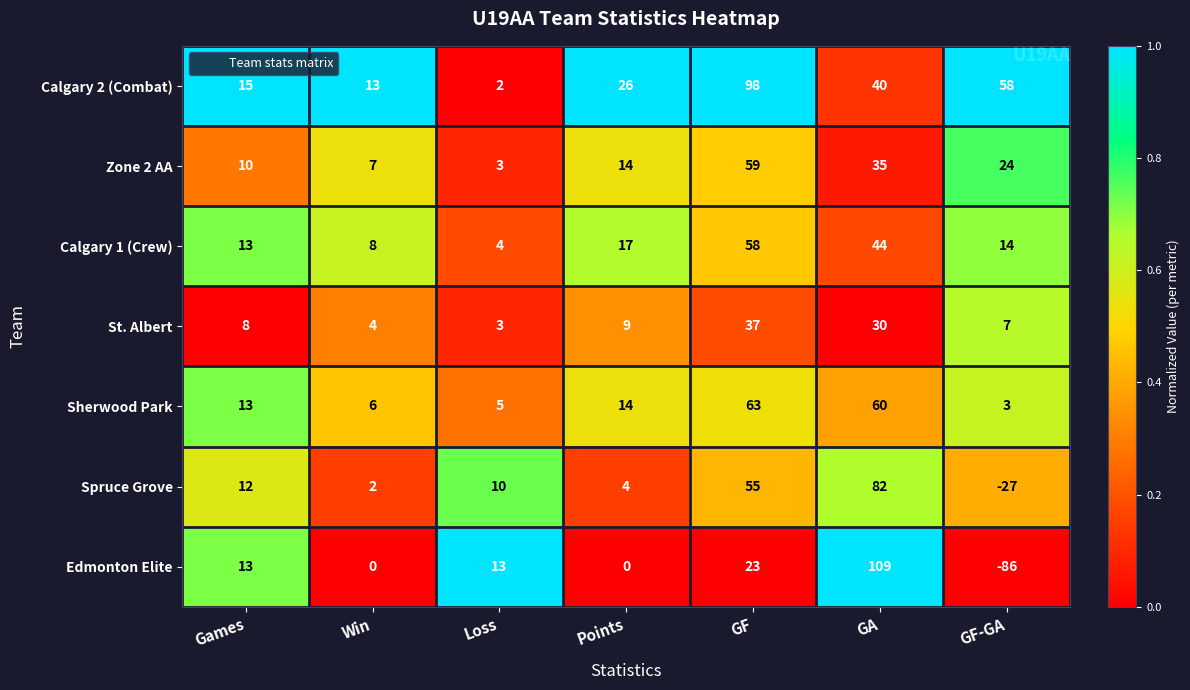

Which series has the largest total across all categories?

Calgary 2 (Combat)